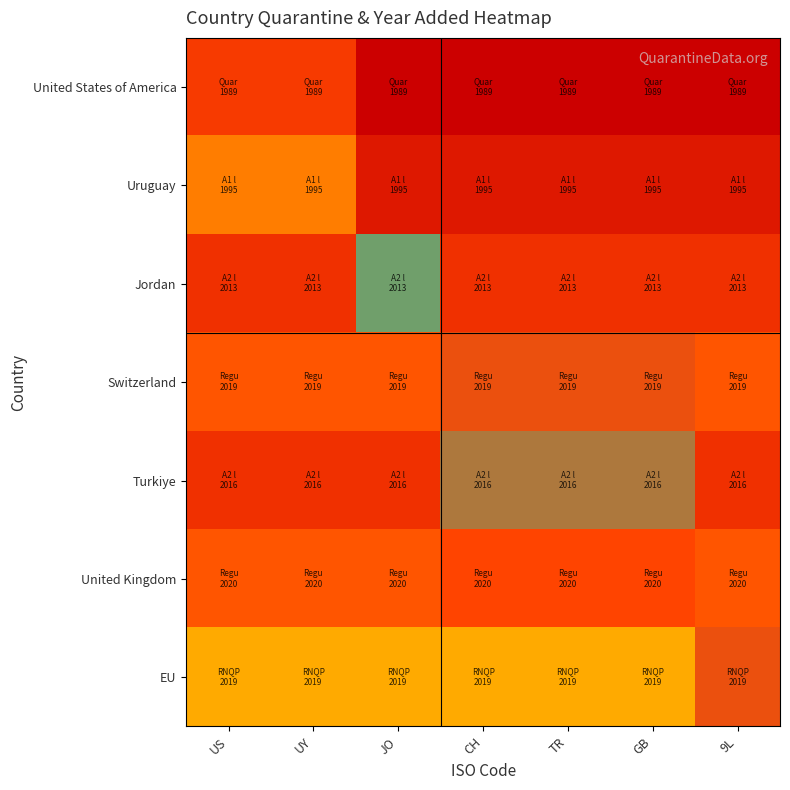

What is the spread (max minus min) of values at CH?

1.0